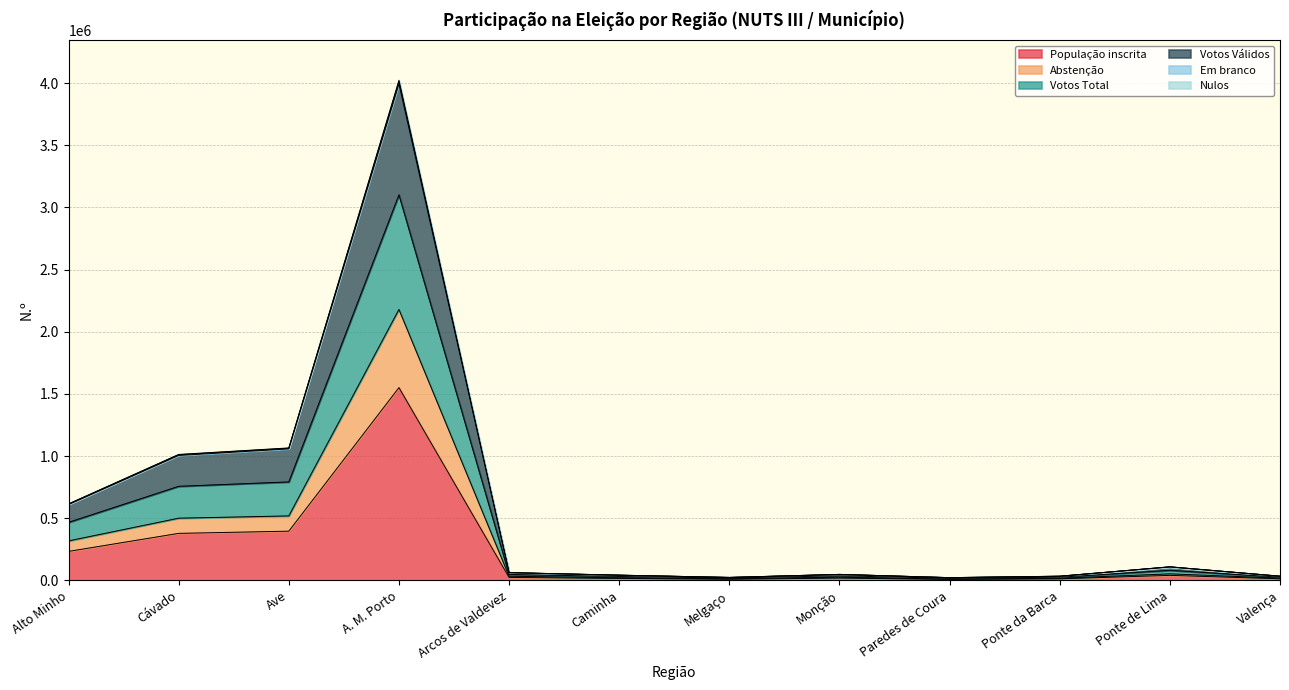

Which has a higher value, Arcos de Valdevez or Cávado?

Cávado